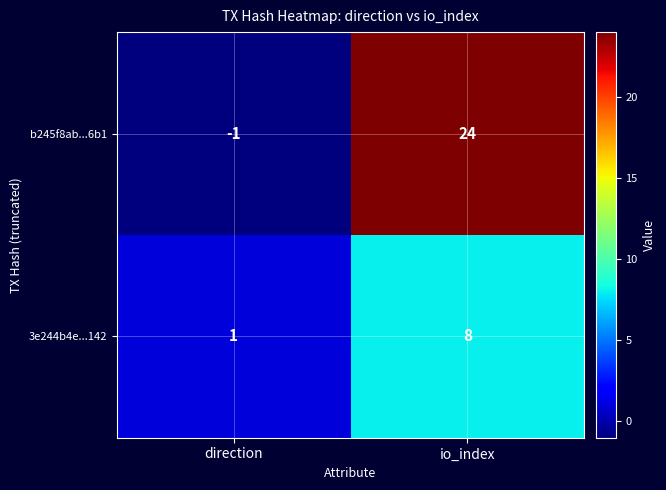

Which series has the largest range (max minus min)?

b245f8ab...6b1